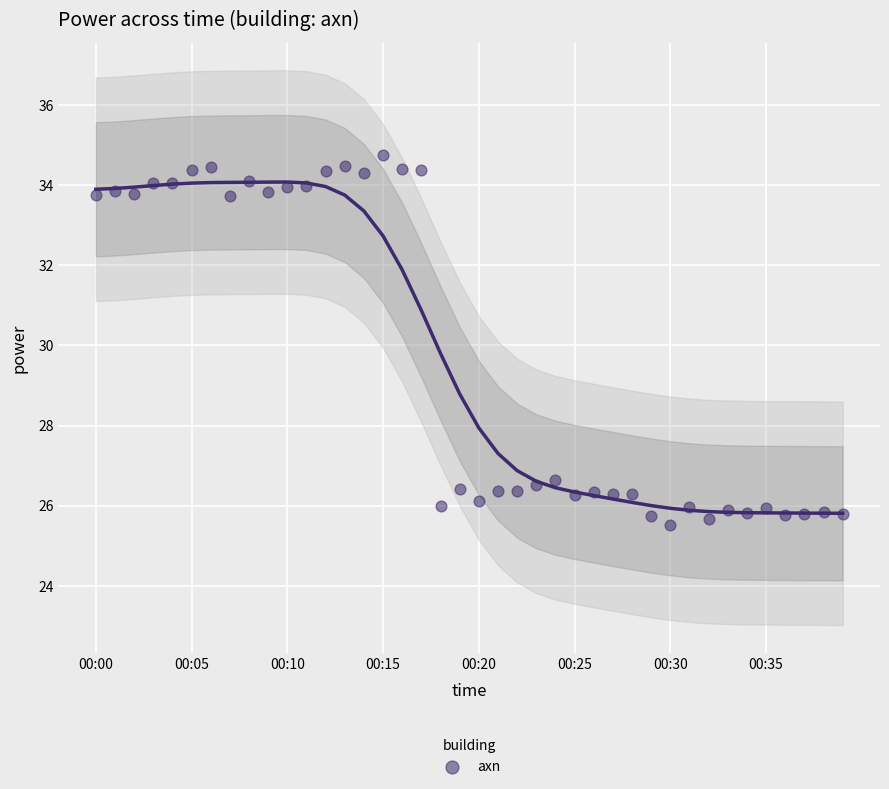

What is the range of Y values (max minus min)?

9.2